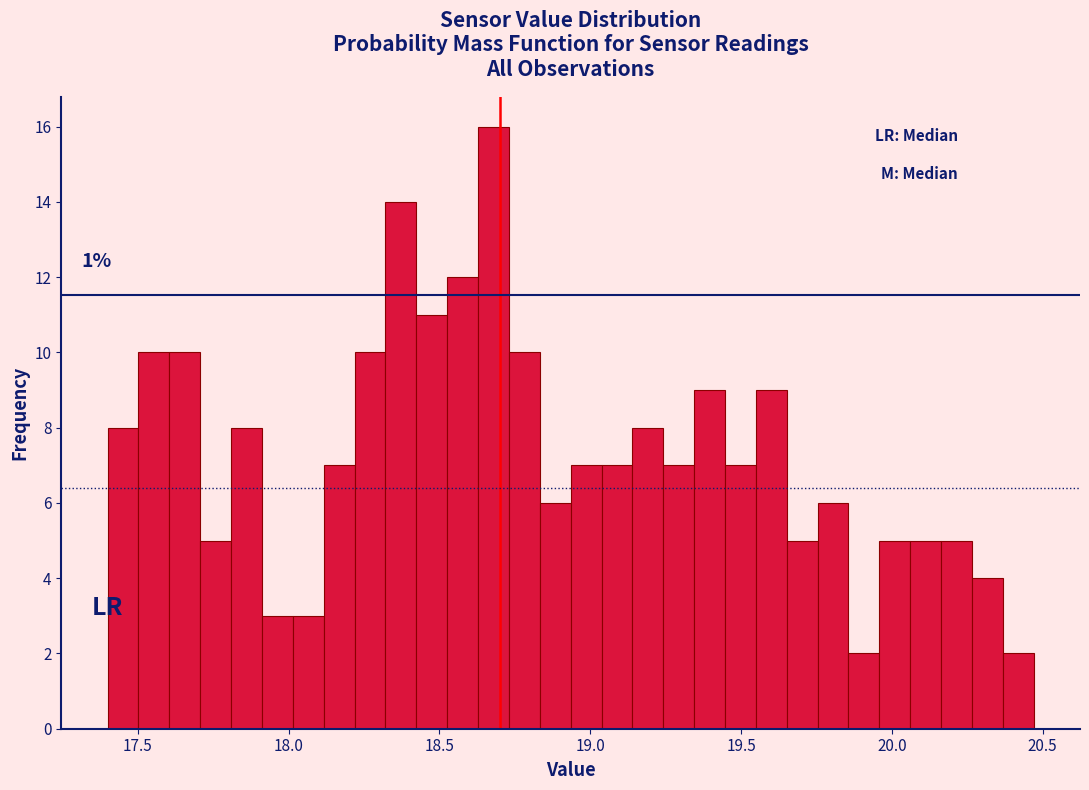

Around what value on the x-axis is the tallest bar? Give the approximate position of its centre, as read against the axis.

18.70